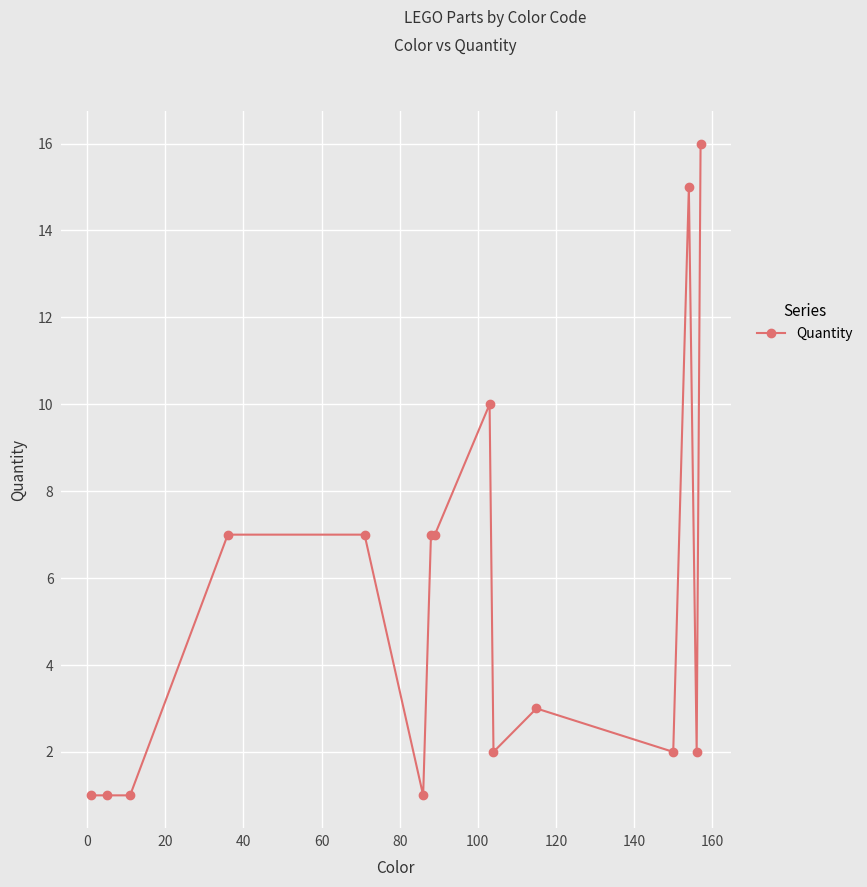

What is the value of the 14th point from the left?

2